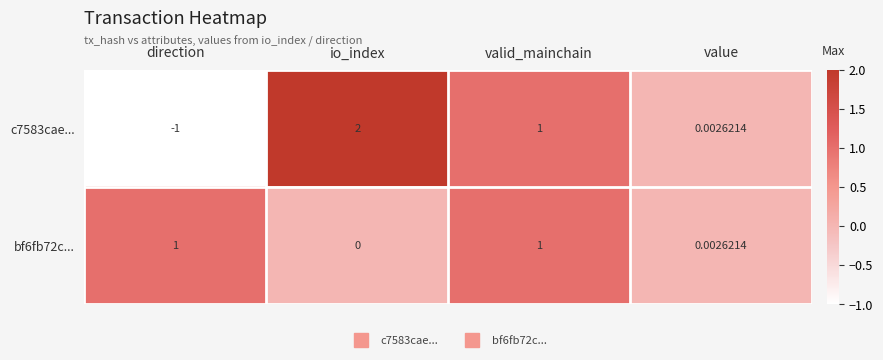

Which label corresponds to the smallest value in the chart?

direction